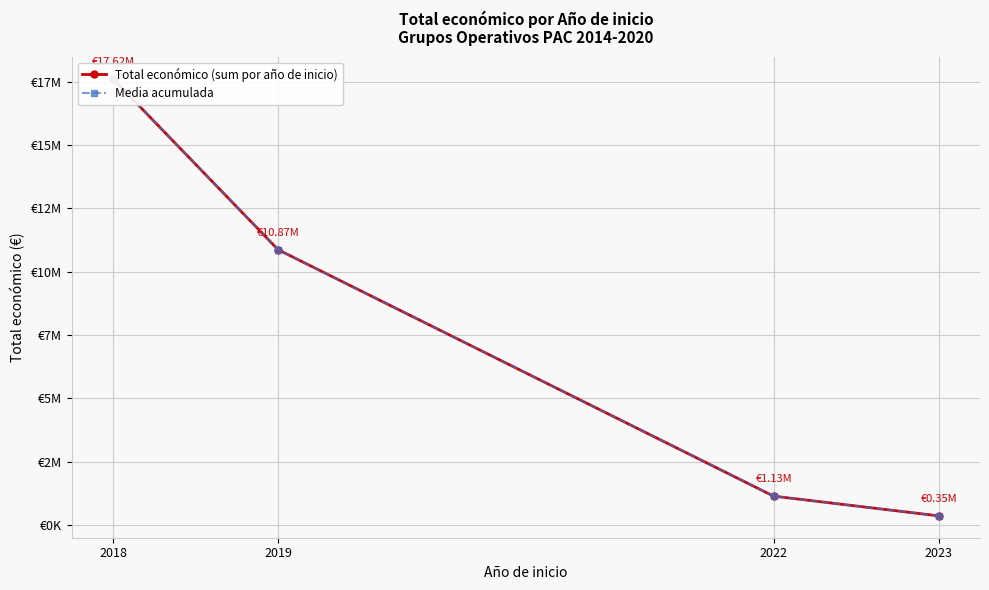

Is the value of Media acumulada at 2019 greater than the value of Total económico (sum por año de inicio) at 2019?

No